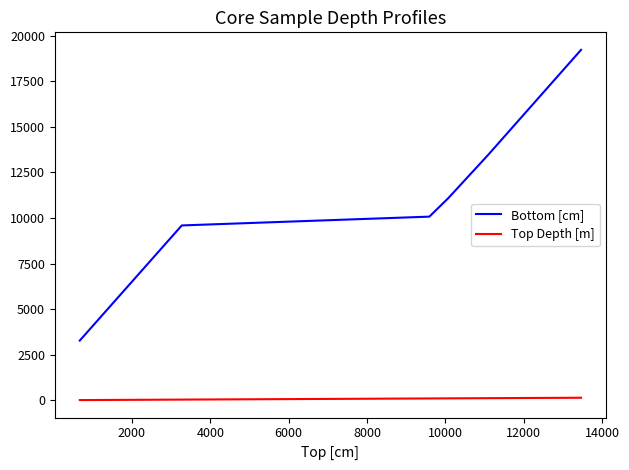

True or false: Top Depth [m] and Bottom [cm] intersect in this chart.

False